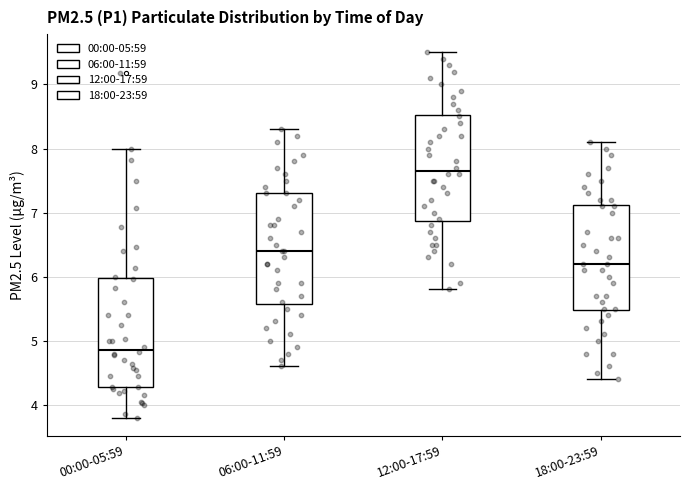

Reading left to right, transcribe this box plot: for each box, give where its median line is, the range the box spans, and where its two whiskers end, as read against the y-axis. The values are not printed on the chart, so give them approximately, as read against the axis.

00:00-05:59: median 4.9, box 4.3 to 6.0, whiskers 3.8 to 8.0
06:00-11:59: median 6.4, box 5.6 to 7.3, whiskers 4.6 to 8.3
12:00-17:59: median 7.7, box 6.9 to 8.5, whiskers 5.8 to 9.5
18:00-23:59: median 6.2, box 5.5 to 7.1, whiskers 4.4 to 8.1